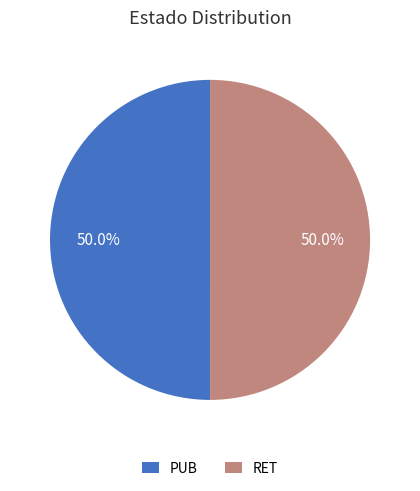

To the nearest percent, what is the combined percentage of PUB and RET?

100%